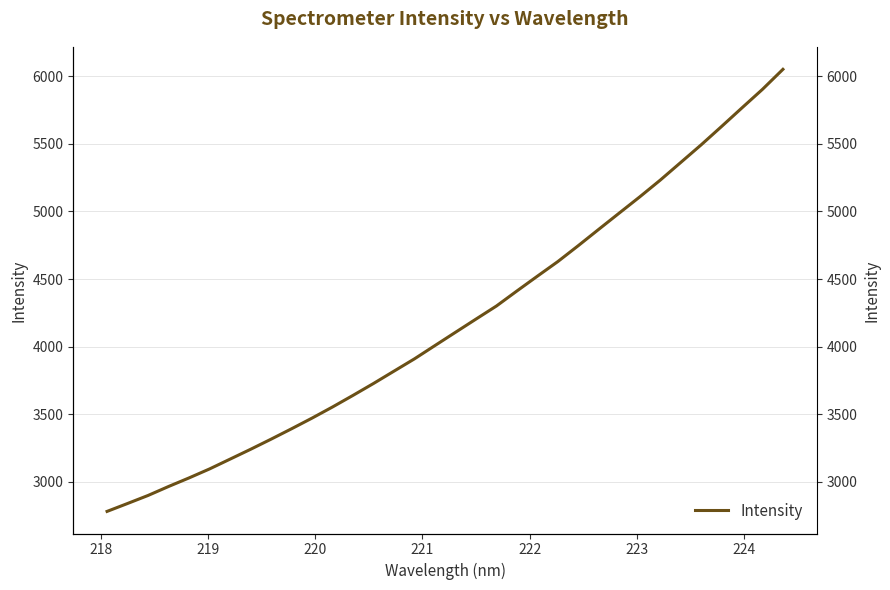

What is the difference between the maximum and minimum values?

3271.4